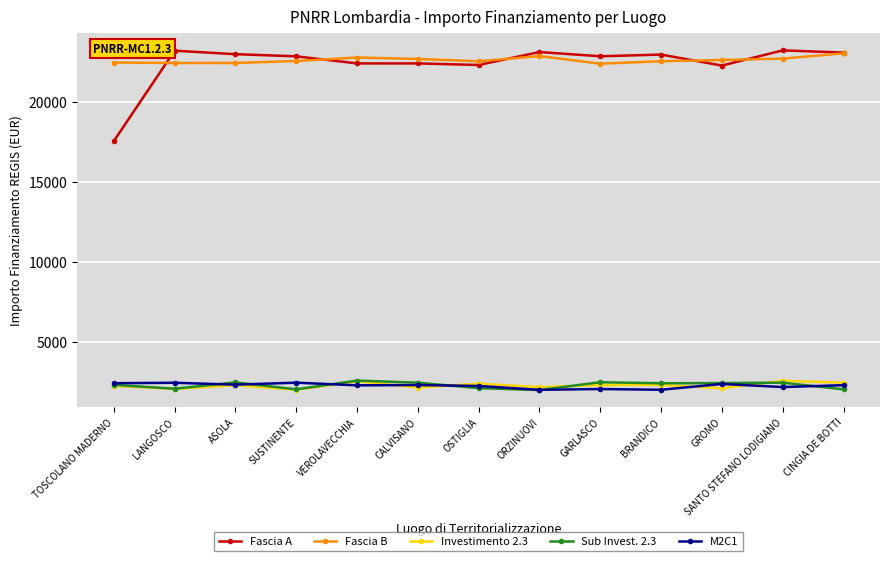

Which series changed the most between TOSCOLANO MADERNO and BRANDICO?

Fascia A